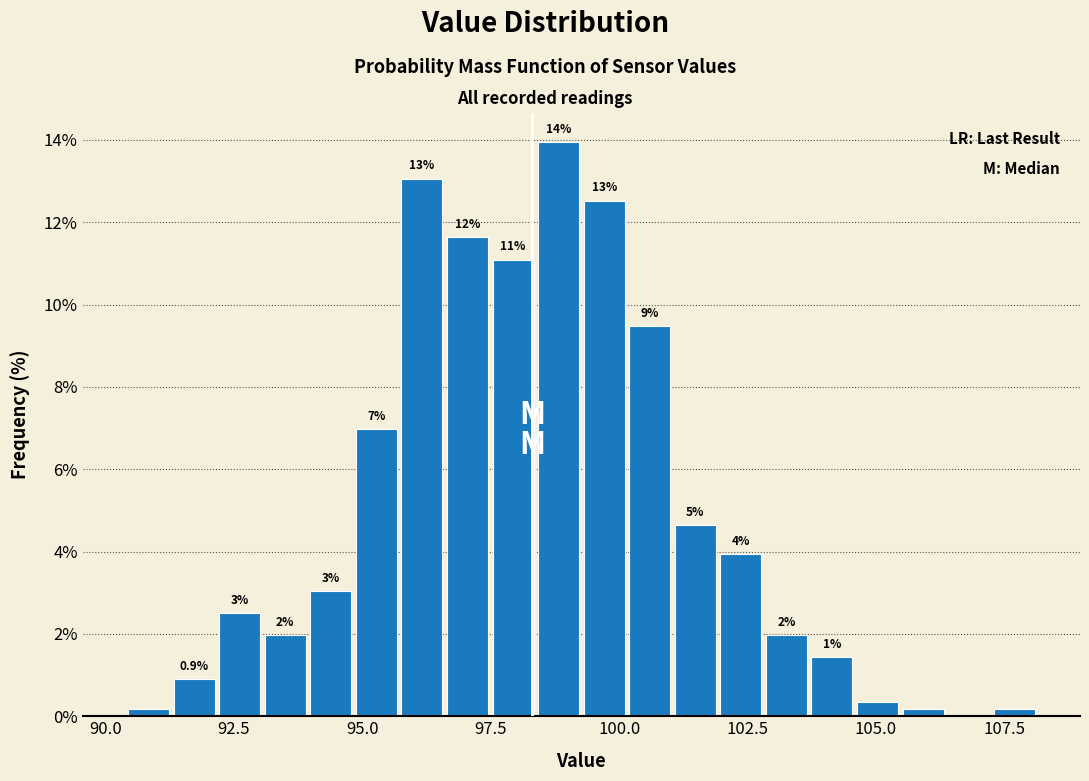

Read against the x-axis, roughly where is the centre of the tallest bar?

99.0